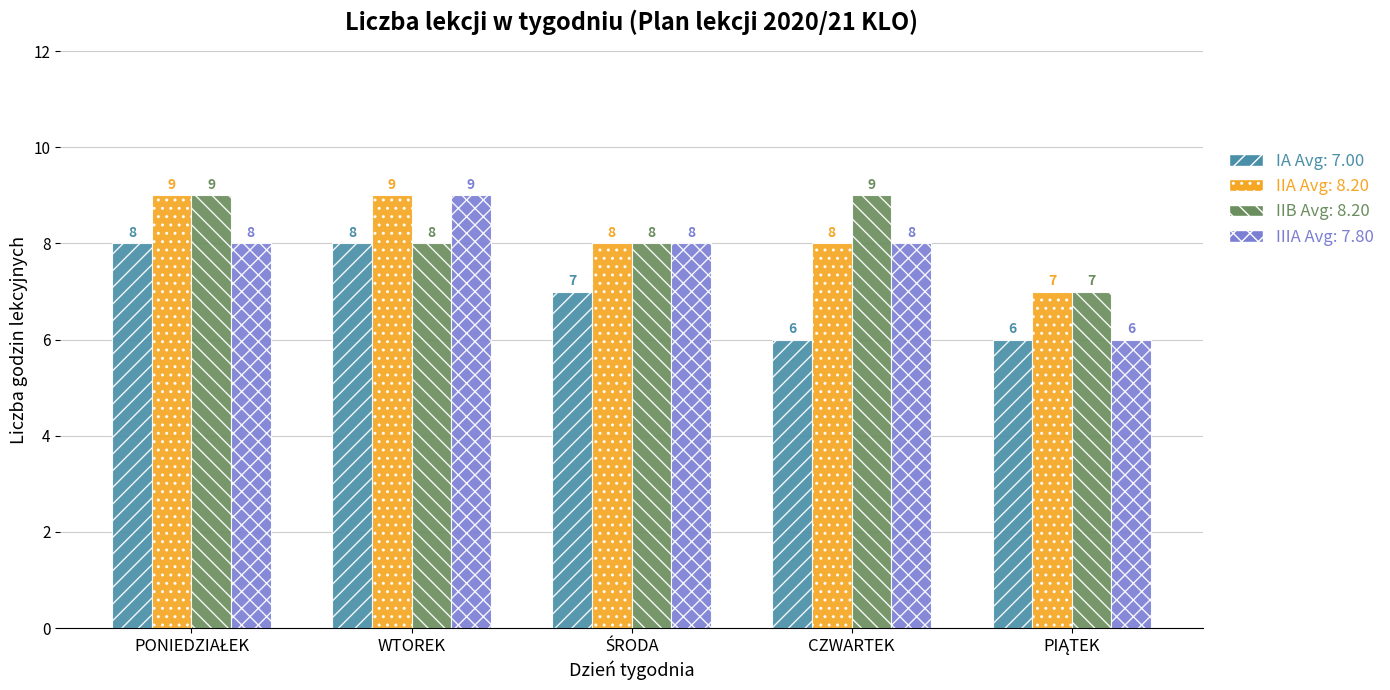

What is the minimum value shown in the chart?

6